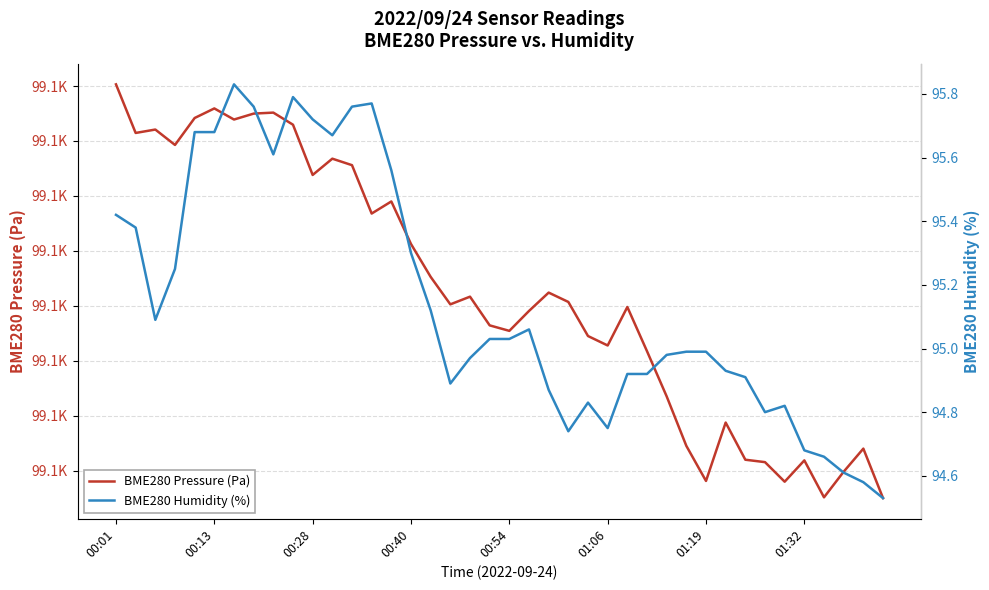

Which series changed the most between 9 and 28?

BME280 Pressure (Pa)